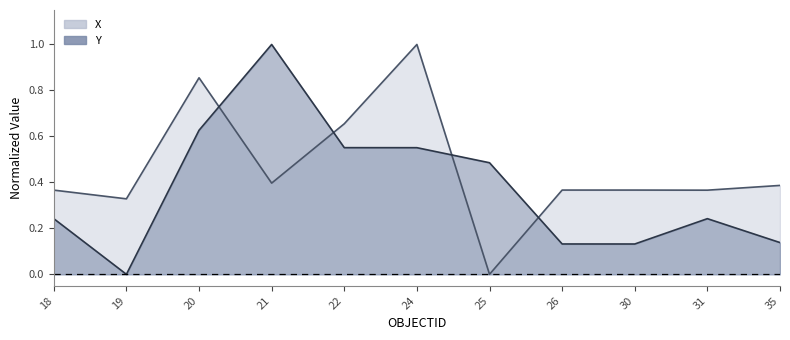

List the series in order of their overall mean, highest first.

X, Y